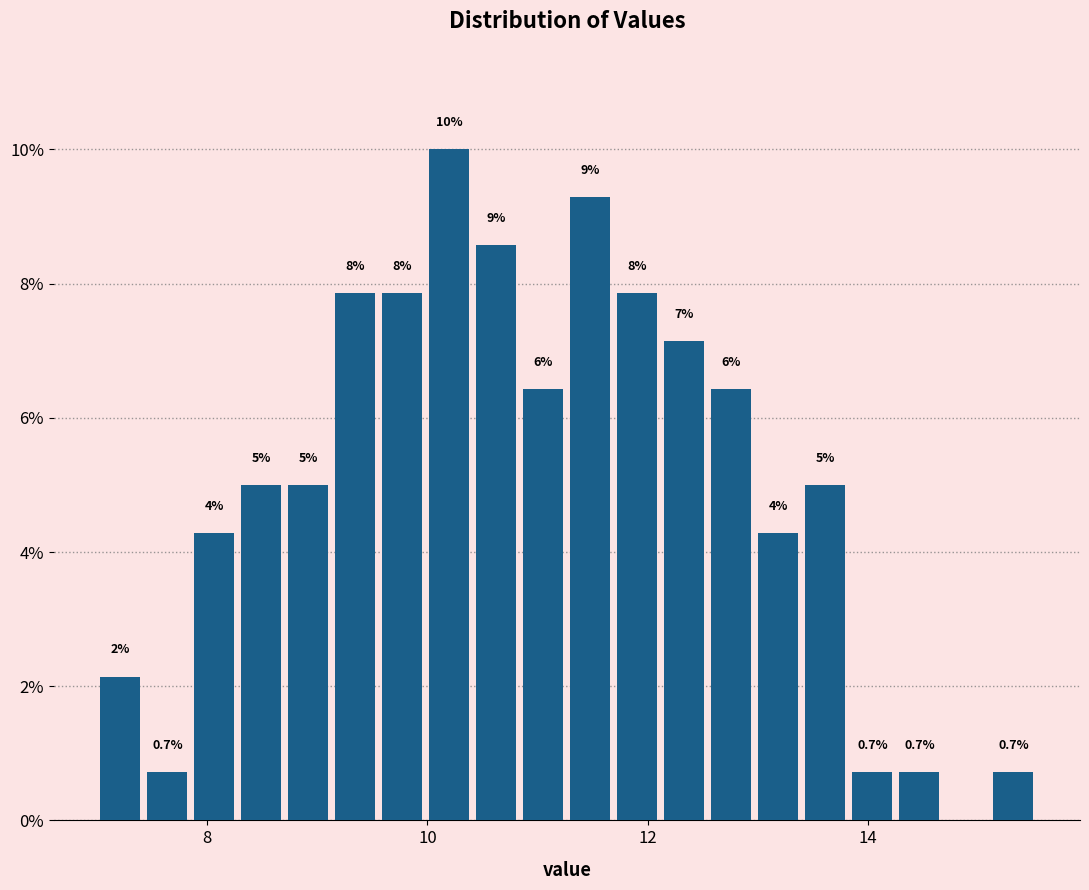

Read against the x-axis, roughly where is the centre of the tallest bar?

10.2